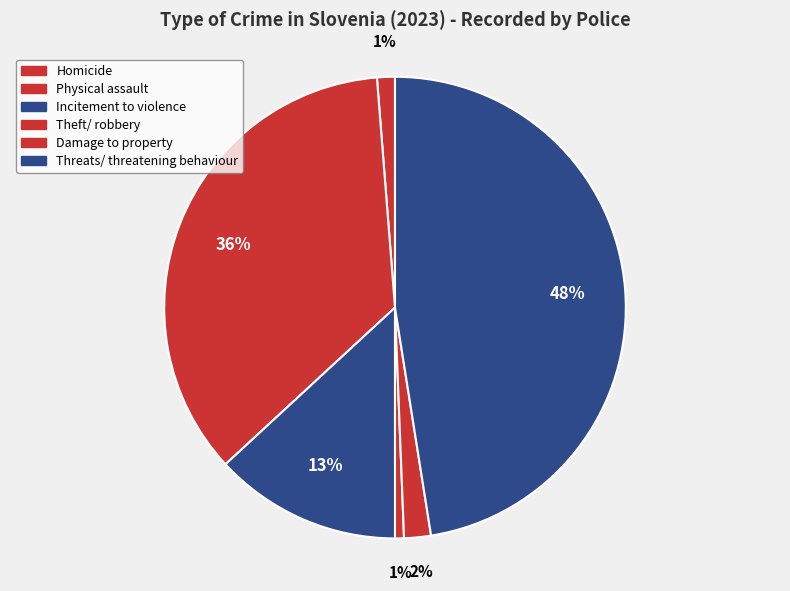

Count the number of slices in the pie.

6